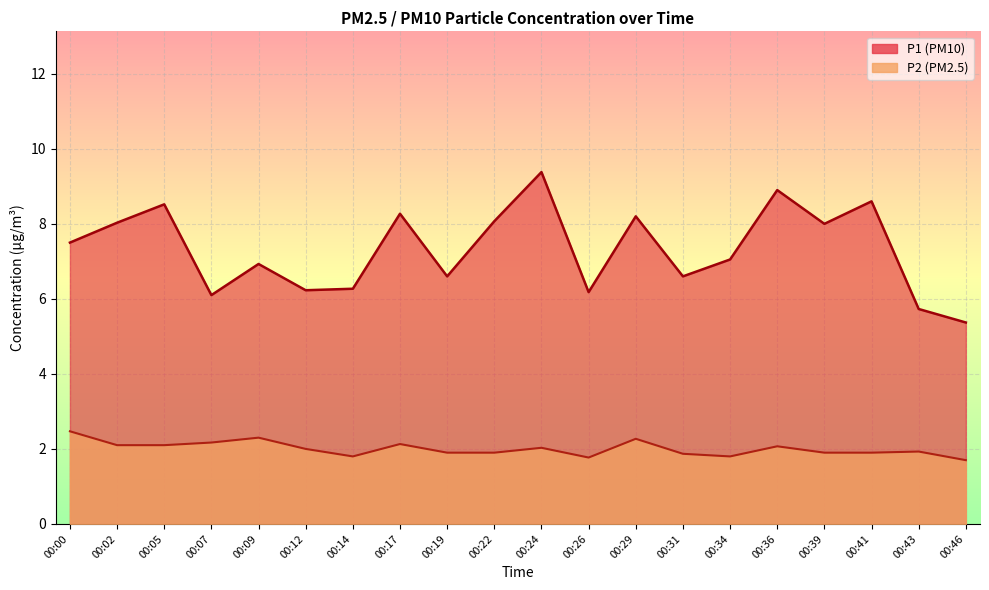

The value of P1 at 00:07 is 6.1. True or false?

True